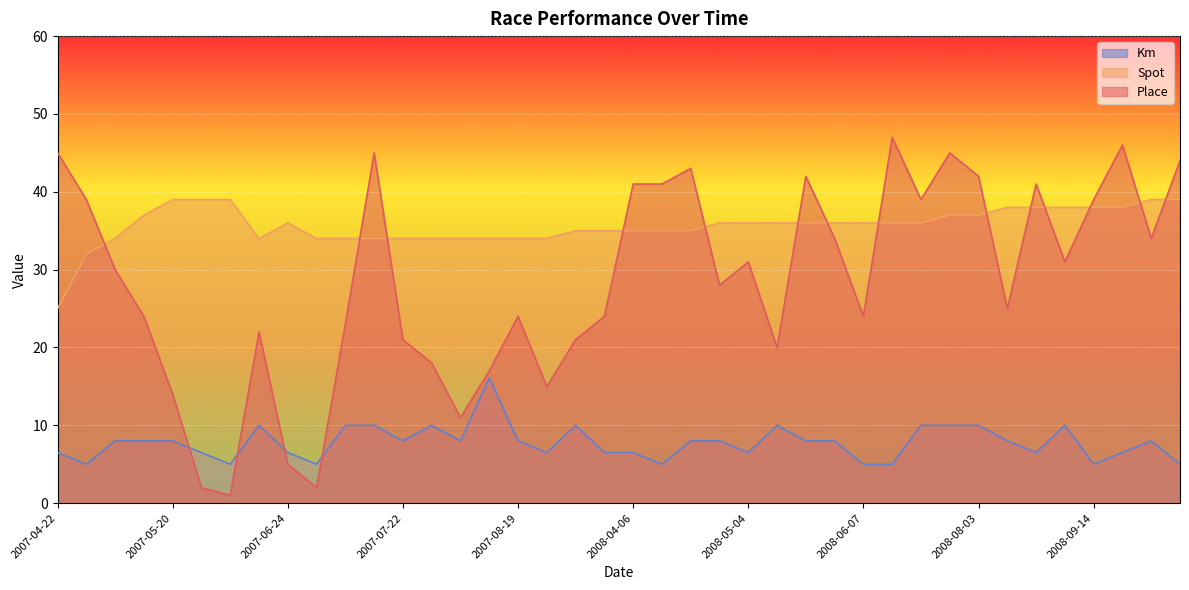

True or false: Km and Place cross at least once.

True